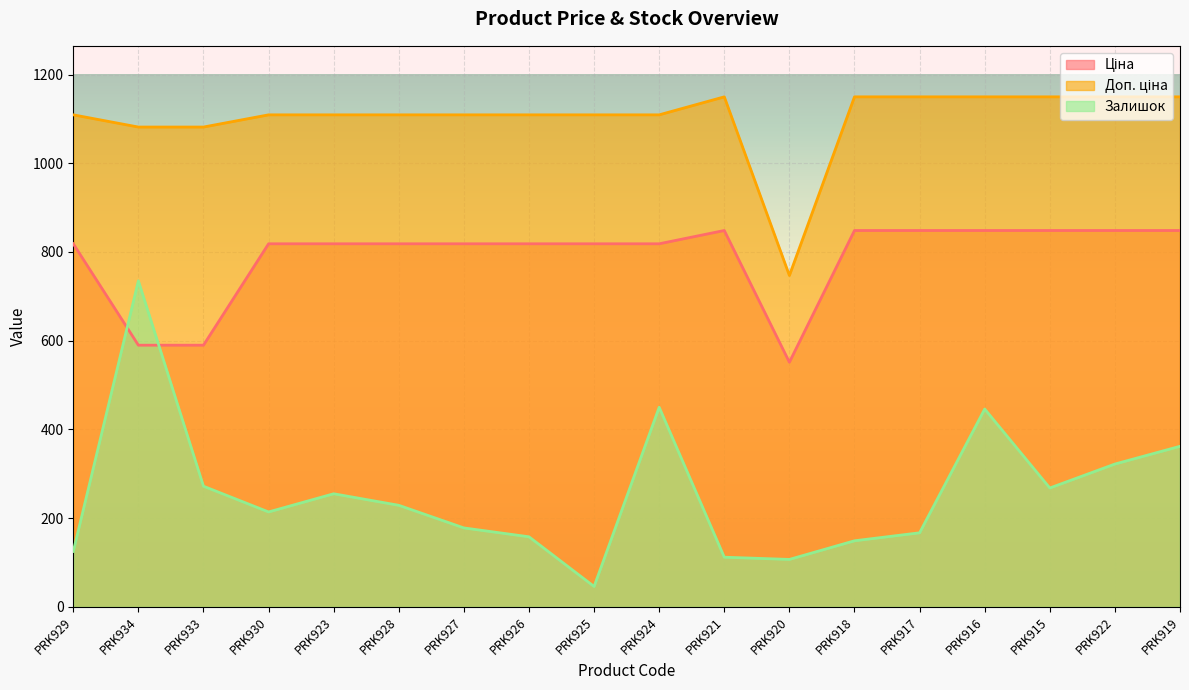

How many lines are shown in the chart?

3